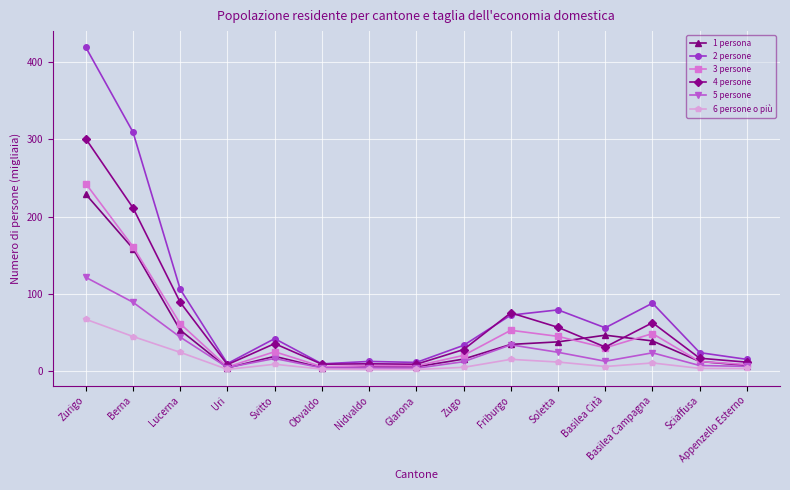

What is the total value across all series at Basilea Cità?

182.9